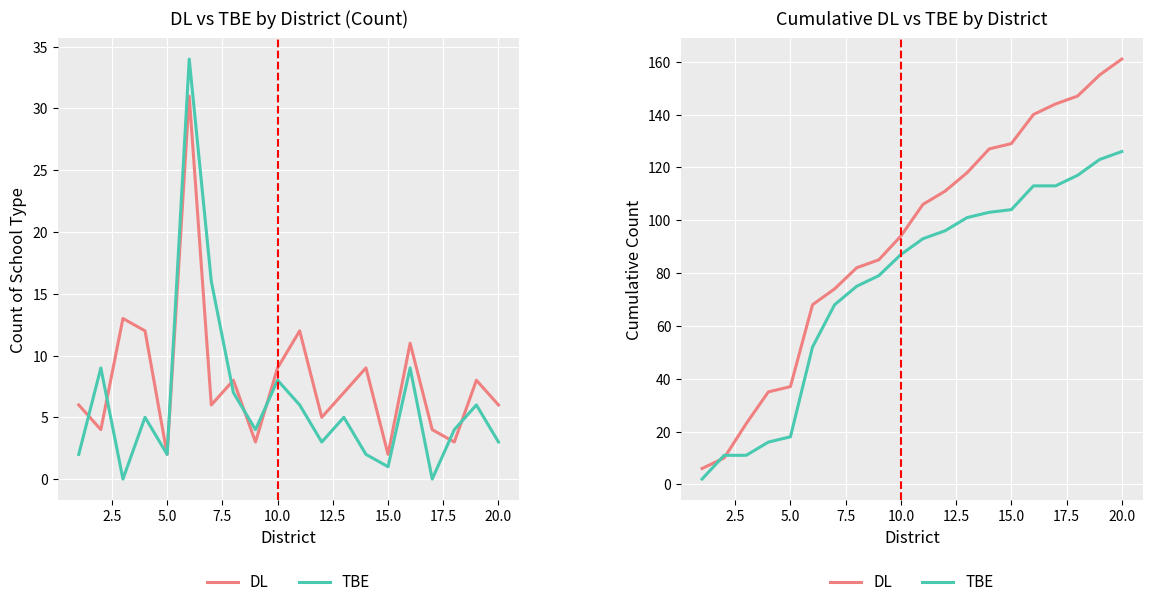

True or false: DL has a value of 111 at 20.0.

False